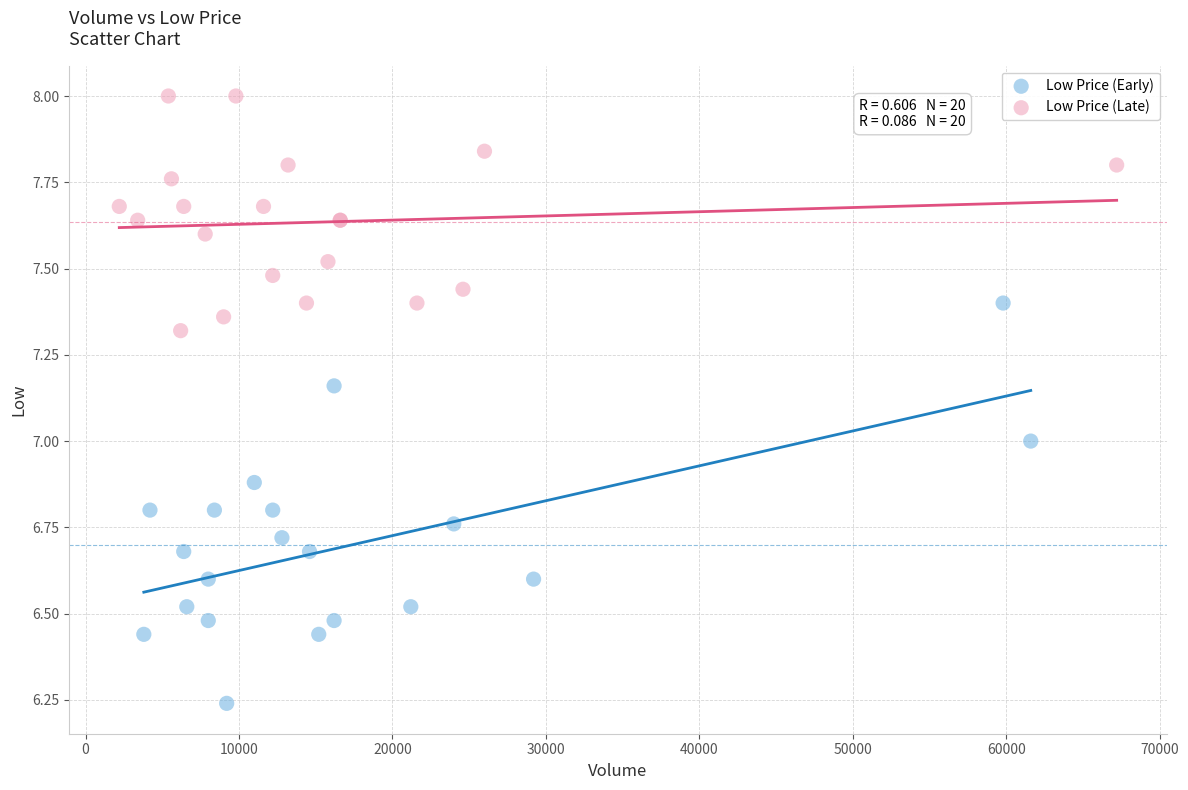

What are all the series names shown in the legend?

Low Price (Early), Low Price (Late)